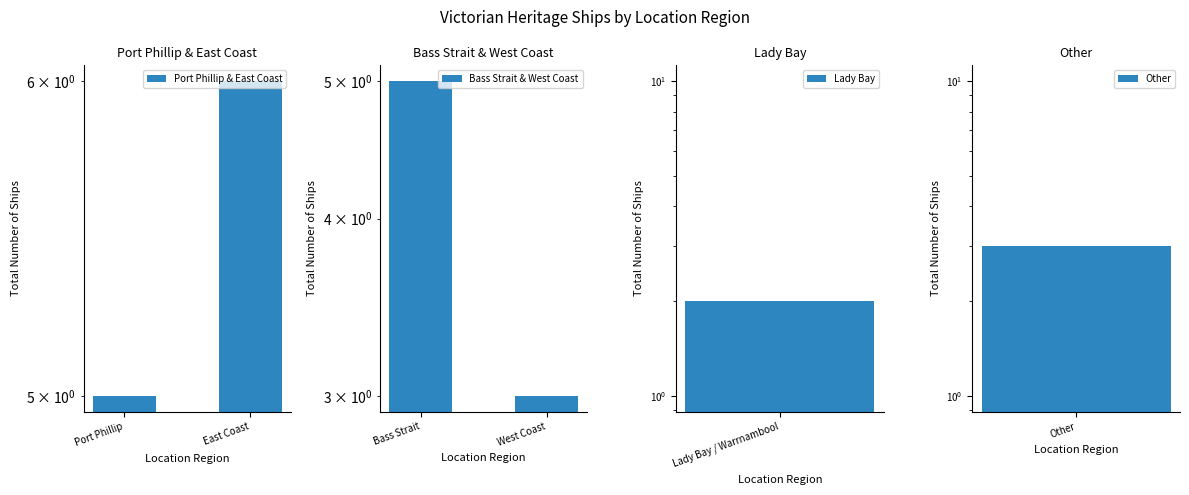

Between Port Phillip and East Coast, which is larger?

East Coast